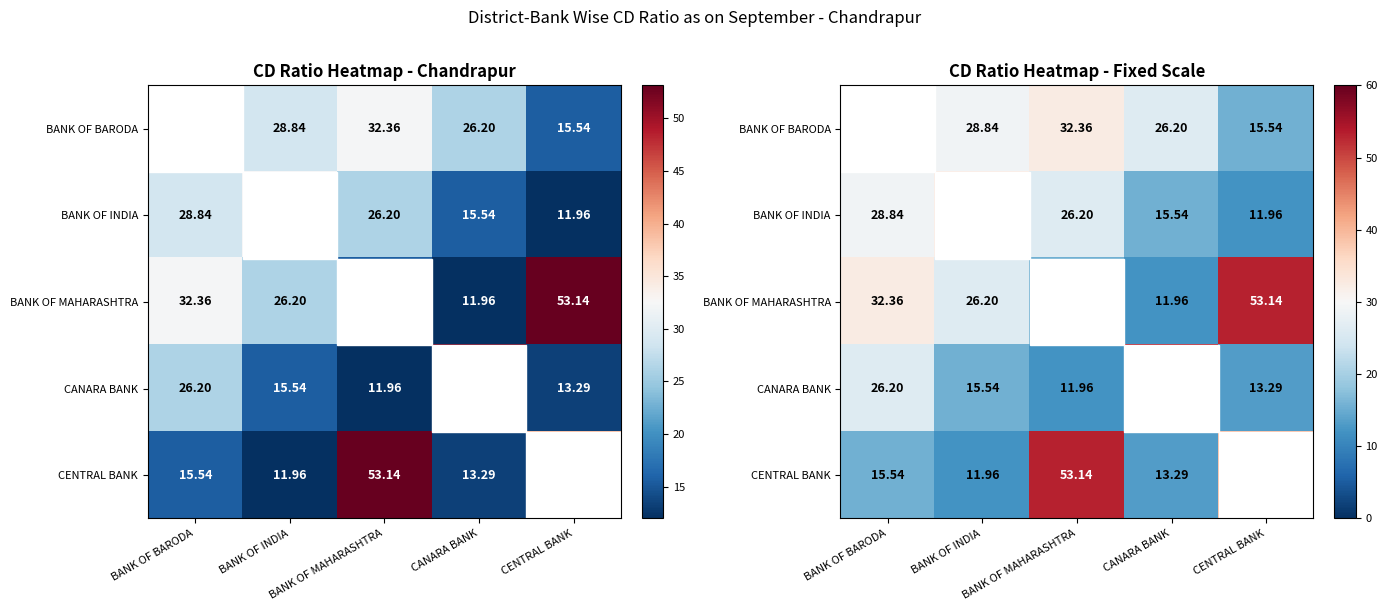

How many values in the BANK OF INDIA series exceed 26?

3